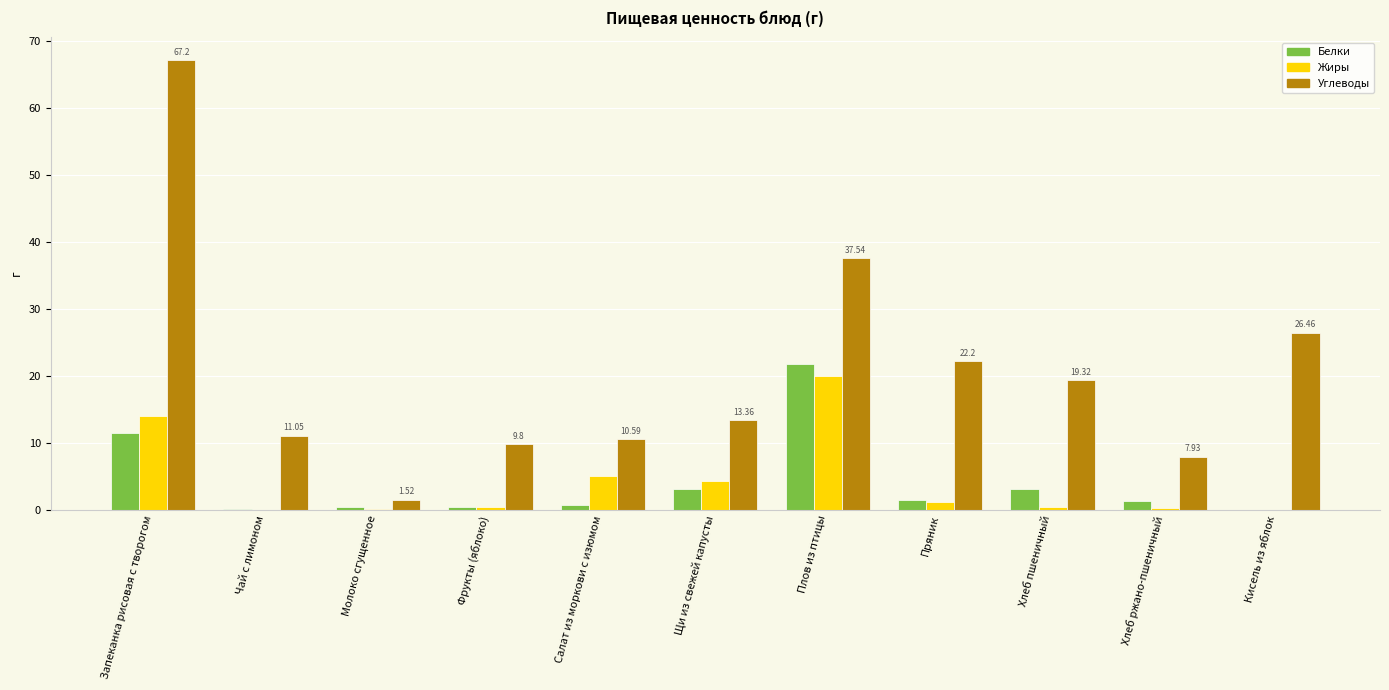

What is the sum of all Углеводы values?

227.0